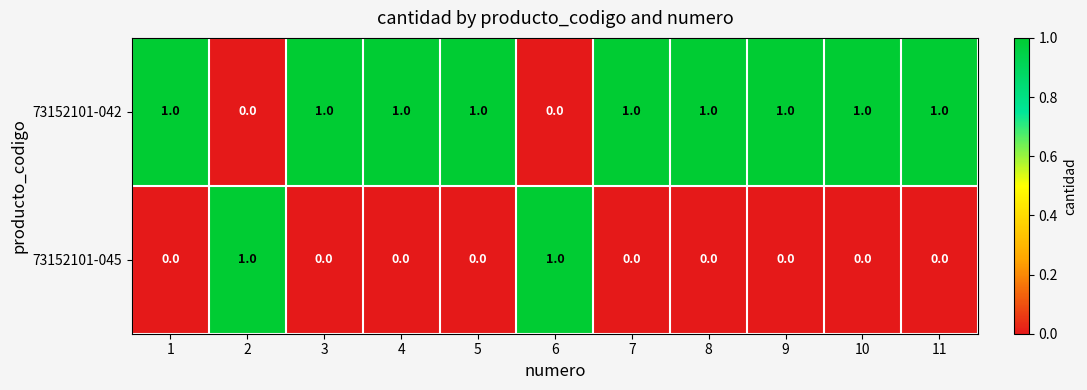

Rank the series by their average value, from lowest to highest.

73152101-045, 73152101-042